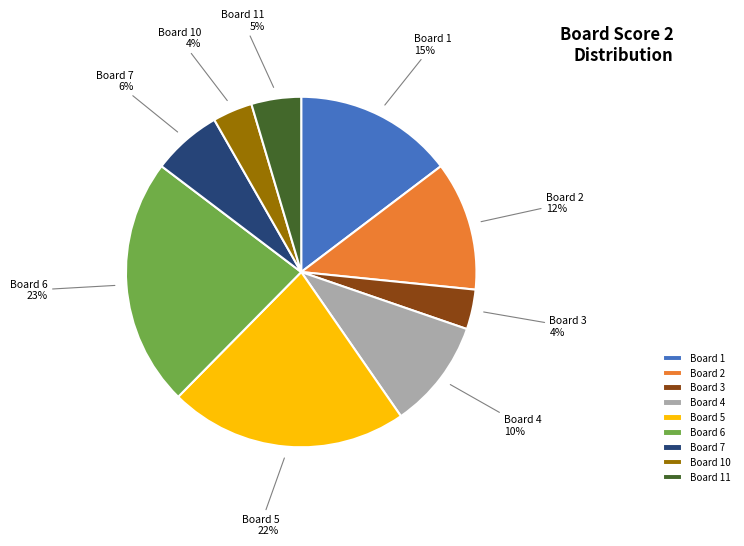

Approximately how many times larger is the value at Board 5 compared to Board 2?

1.8